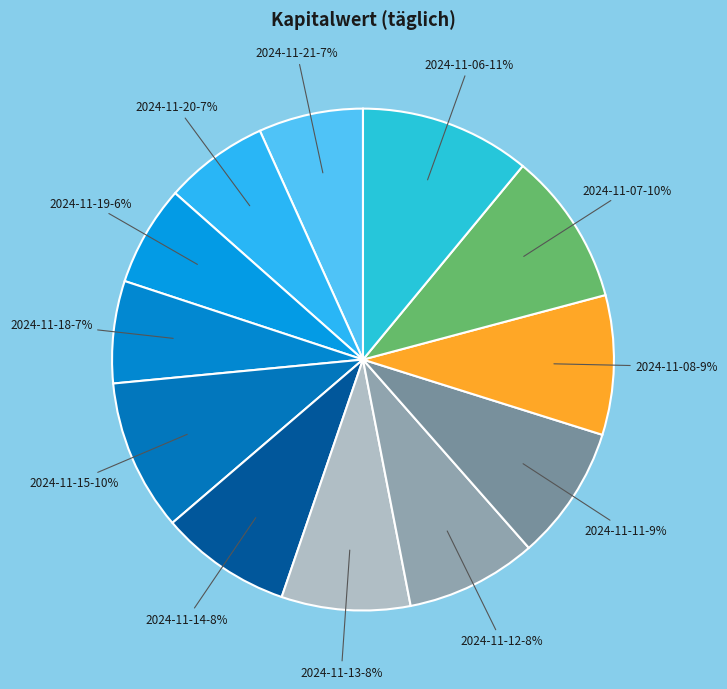

Count the number of slices in the pie.

12